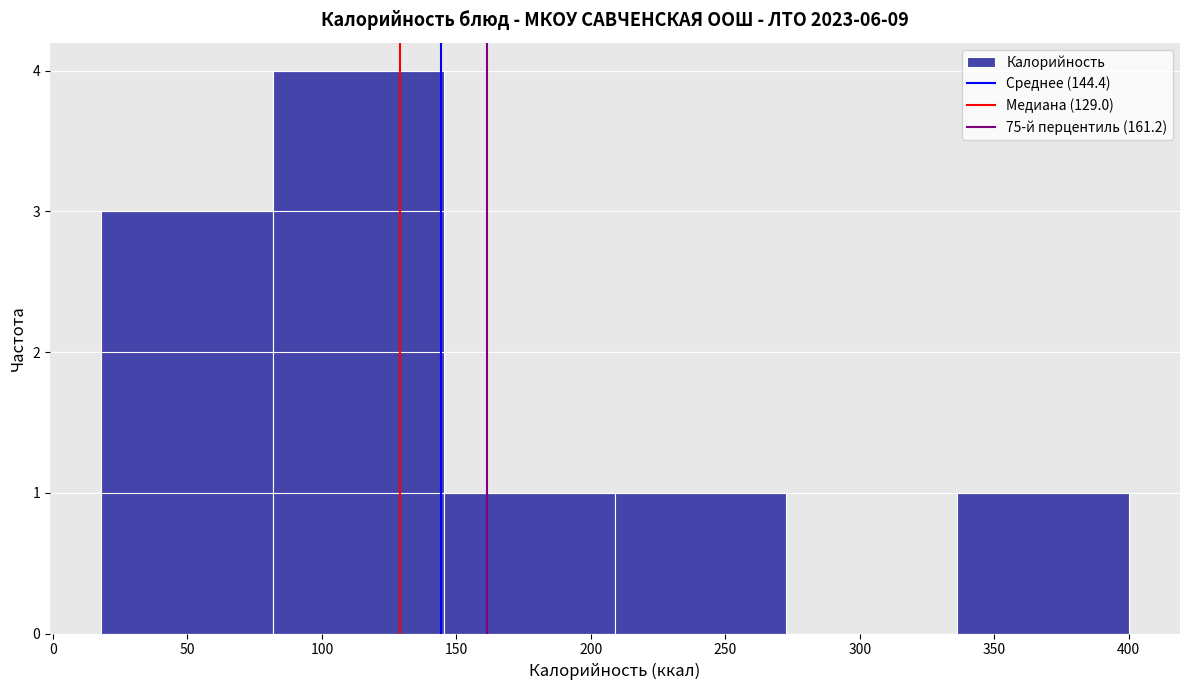

Over which range of the x-axis is the bar tallest?

80 to 145